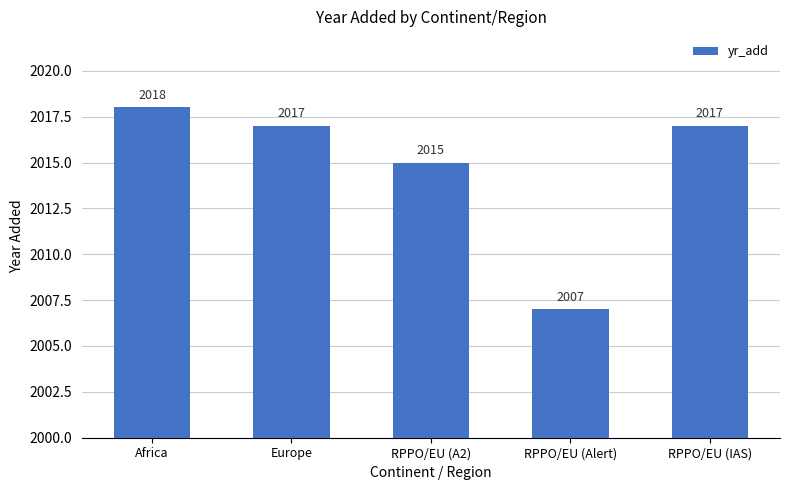

True or false: the data shows 3249 at RPPO/EU (A2).

False